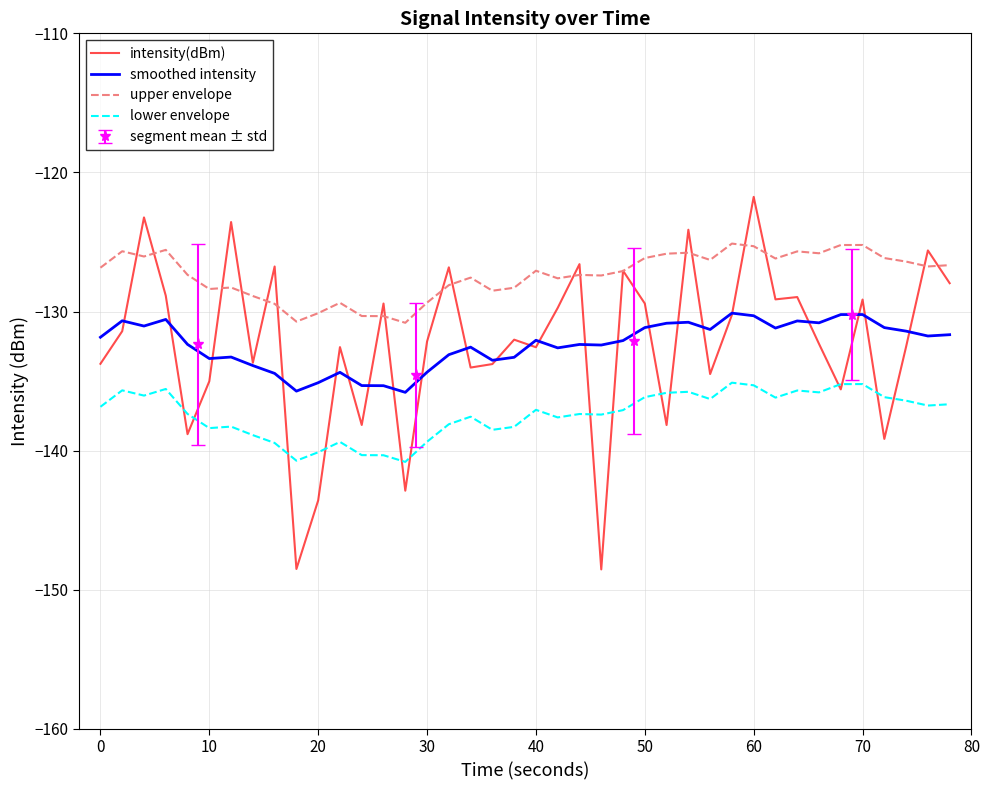

What is the sum of all upper envelope values?

-5095.1